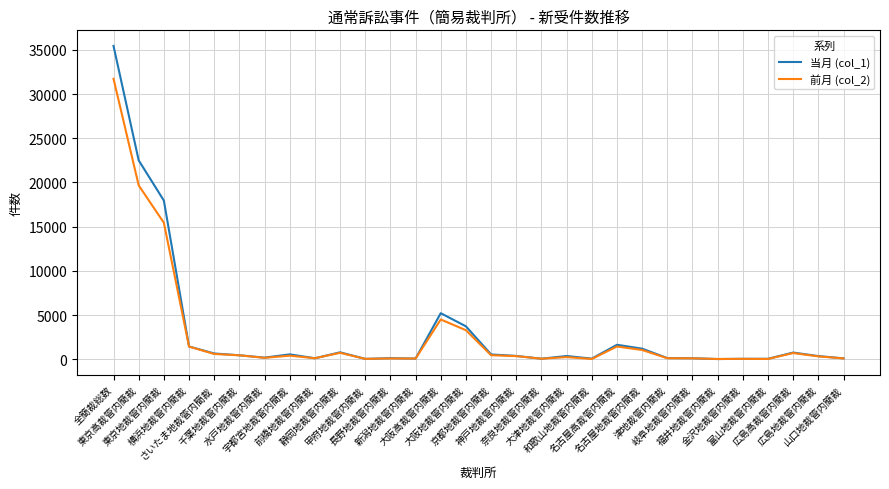

The value of 当月 (col_1) at さいたま地裁管内簡裁 is 666. True or false?

True